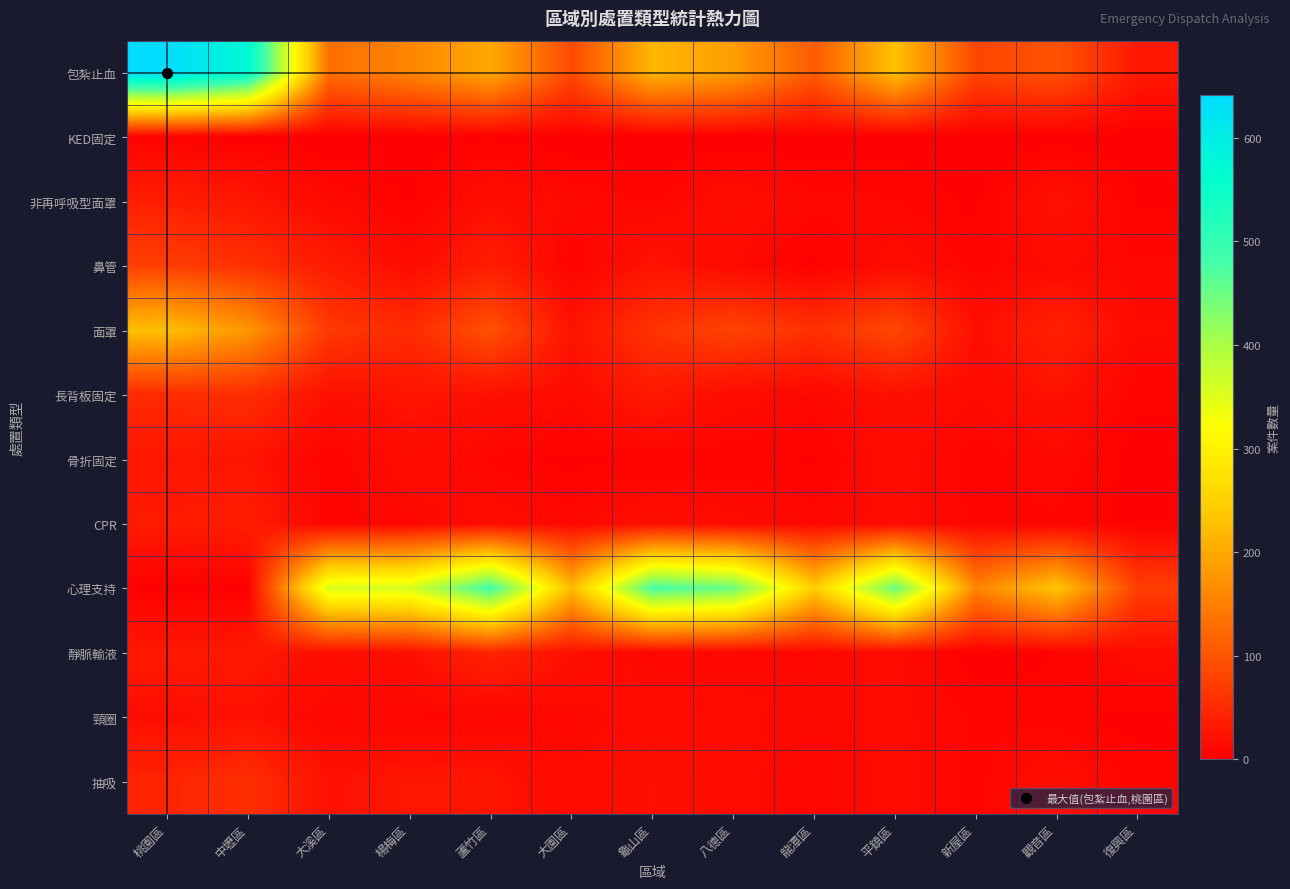

Reading left to right, list all the values displayed in this chart.

包紮止血: 桃園區=641	中壢區=572	大溪區=131	楊梅區=158	蘆竹區=199	大園區=88	龜山區=216	八德區=186	龍潭區=108	平鎮區=229	新屋區=82	觀音區=98	復興區=28
KED固定: 桃園區=3	中壢區=1	大溪區=0	楊梅區=1	蘆竹區=3	大園區=0	龜山區=0	八德區=0	龍潭區=0	平鎮區=1	新屋區=0	觀音區=0	復興區=0
非再呼吸型面罩: 桃園區=36	中壢區=27	大溪區=11	楊梅區=3	蘆竹區=17	大園區=11	龜山區=7	八德區=17	龍潭區=9	平鎮區=8	新屋區=2	觀音區=22	復興區=3
鼻管: 桃園區=74	中壢區=57	大溪區=33	楊梅區=14	蘆竹區=36	大園區=4	龜山區=23	八德區=12	龍潭區=2	平鎮區=15	新屋區=6	觀音區=12	復興區=8
面罩: 桃園區=226	中壢區=178	大溪區=67	楊梅區=51	蘆竹區=96	大園區=22	龜山區=61	八德區=79	龍潭區=57	平鎮區=85	新屋區=17	觀音區=41	復興區=12
長背板固定: 桃園區=51	中壢區=54	大溪區=19	楊梅區=24	蘆竹區=20	大園區=13	龜山區=30	八德區=14	龍潭區=10	平鎮區=19	新屋區=12	觀音區=21	復興區=5
骨折固定: 桃園區=27	中壢區=24	大溪區=4	楊梅區=15	蘆竹區=7	大園區=2	龜山區=4	八德區=5	龍潭區=3	平鎮區=15	新屋區=5	觀音區=10	復興區=1
CPR: 桃園區=32	中壢區=36	大溪區=6	楊梅區=9	蘆竹區=15	大園區=10	龜山區=18	八德區=13	龍潭區=10	平鎮區=14	新屋區=7	觀音區=7	復興區=2
心理支持: 桃園區=1	中壢區=1	大溪區=357	楊梅區=360	蘆竹區=487	大園區=220	龜山區=480	八德區=450	龍潭區=242	平鎮區=452	新屋區=156	觀音區=235	復興區=73
靜脈輸液: 桃園區=30	中壢區=29	大溪區=16	楊梅區=18	蘆竹區=43	大園區=19	龜山區=8	八德區=8	龍潭區=10	平鎮區=13	新屋區=0	觀音區=4	復興區=15
頸圈: 桃園區=17	中壢區=20	大溪區=8	楊梅區=7	蘆竹區=7	大園區=9	龜山區=14	八德區=14	龍潭區=10	平鎮區=13	新屋區=7	觀音區=5	復興區=2
抽吸: 桃園區=43	中壢區=56	大溪區=20	楊梅區=26	蘆竹區=24	大園區=12	龜山區=19	八德區=13	龍潭區=8	平鎮區=14	新屋區=6	觀音區=18	復興區=5